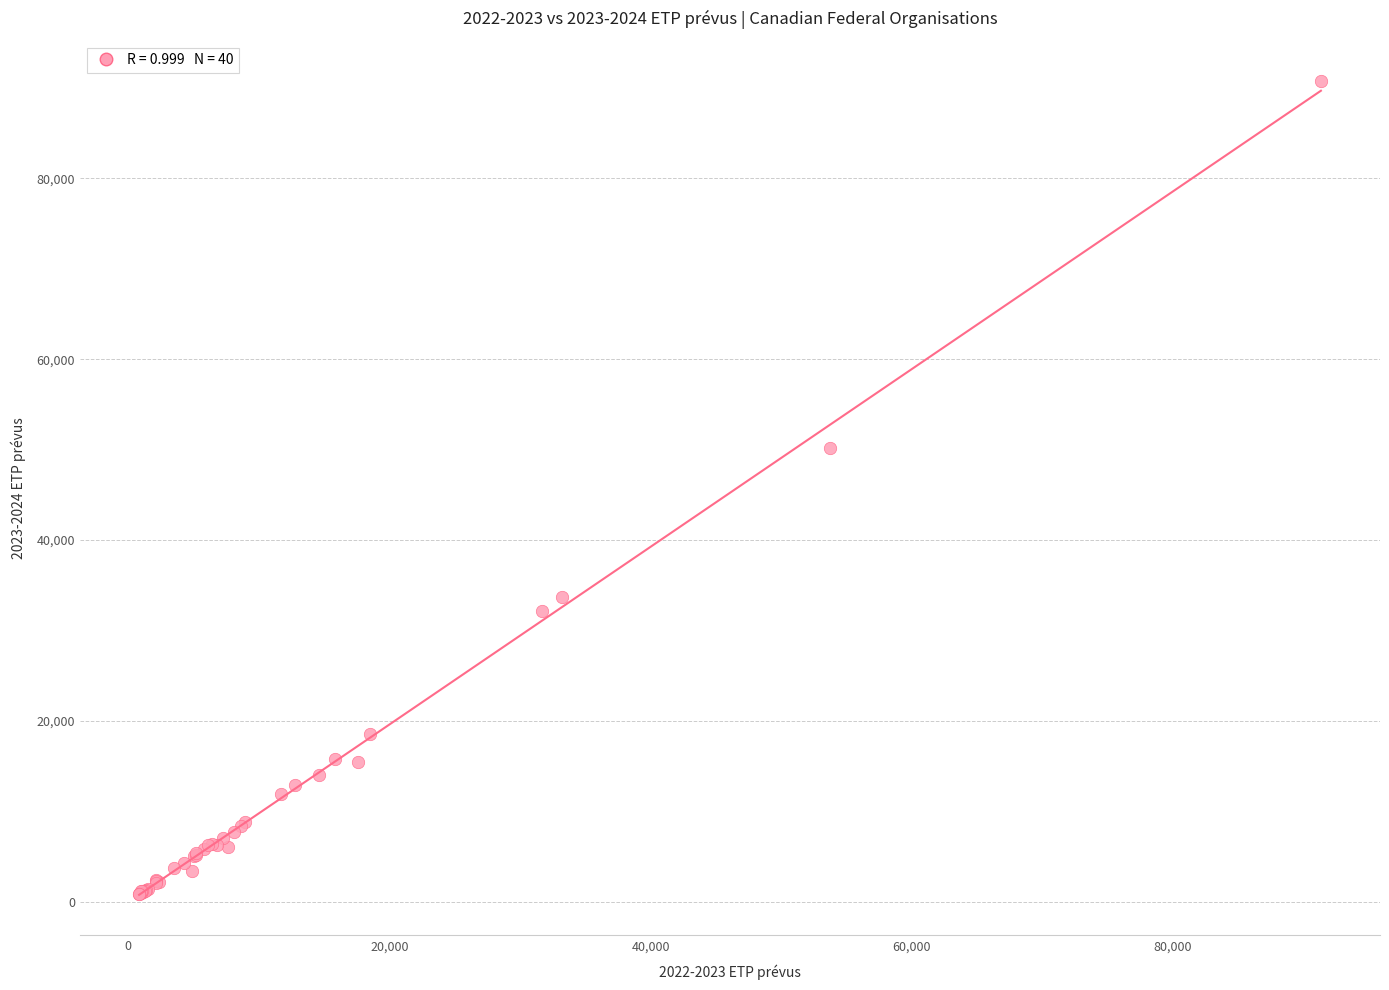

What Y value in the scatter plot is closest to 45782?

50195